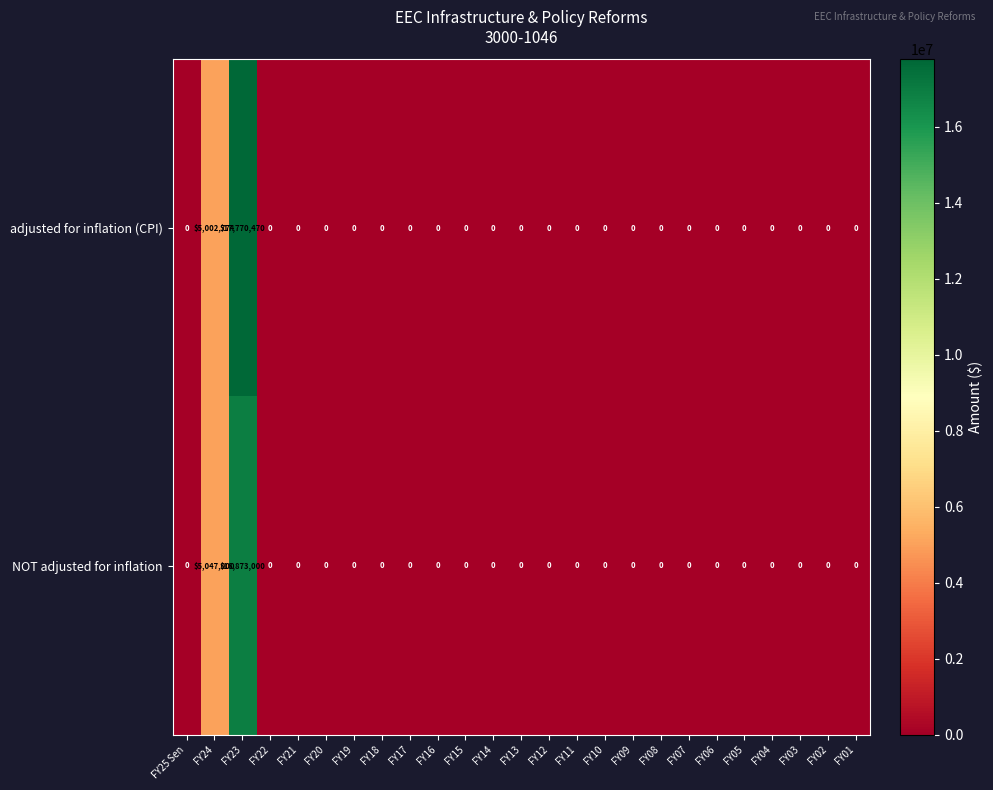

The NOT adjusted for inflation series shows 0 at FY12. True or false?

True